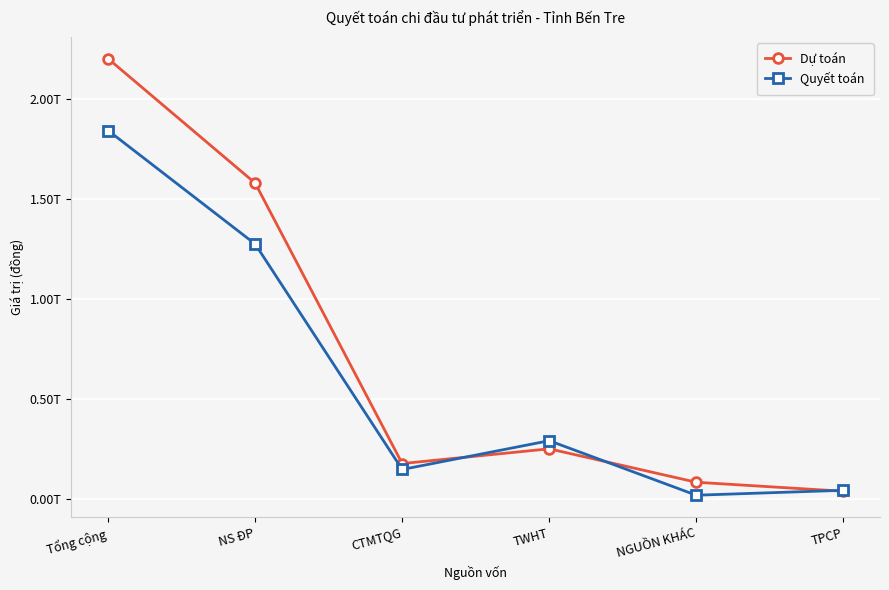

At which label is Dự toán closest to 1120861000000?

NS ĐP